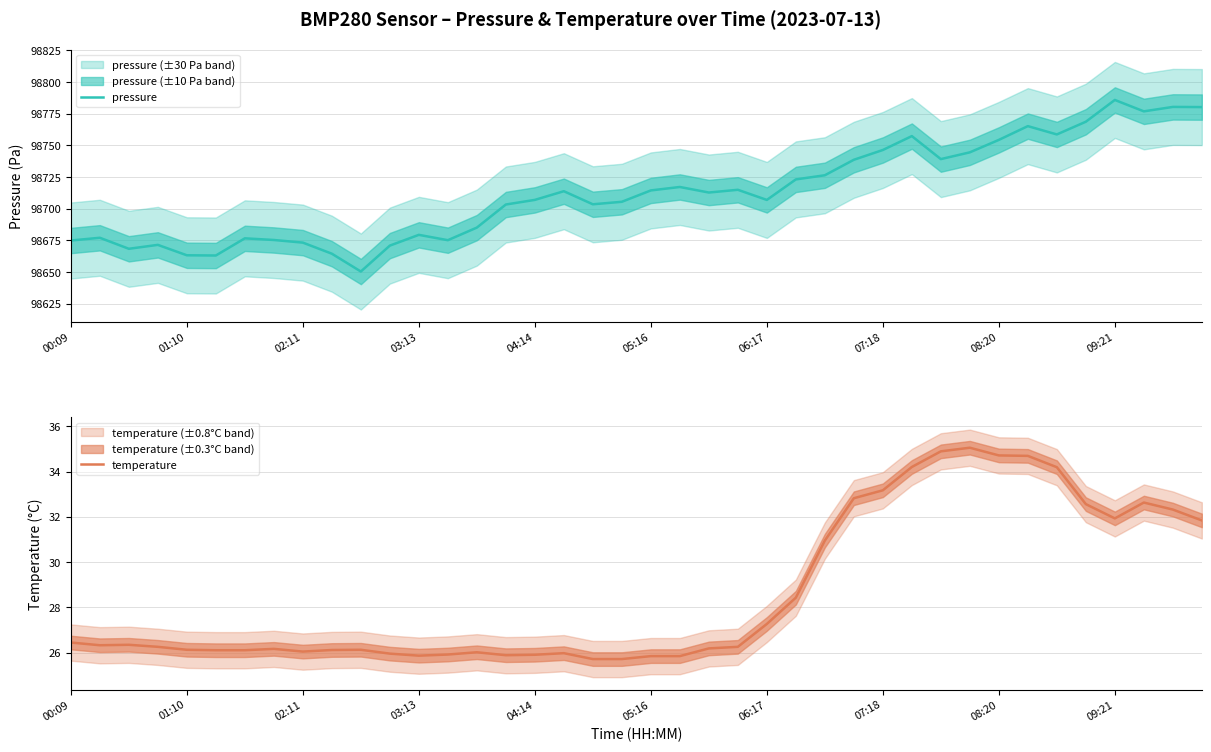

What is the difference between the highest and lowest values at 29?

98723.2